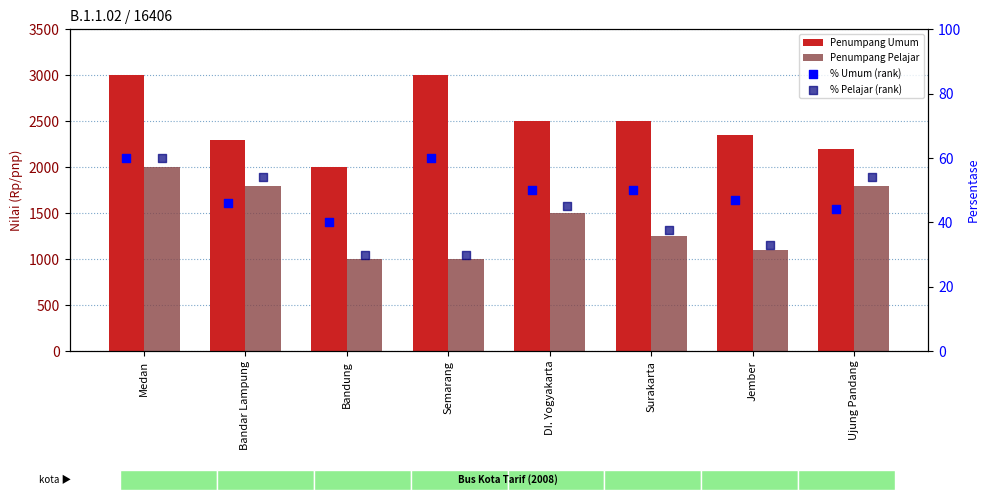

Which series contains the lowest Y value?

% Pelajar (rank)